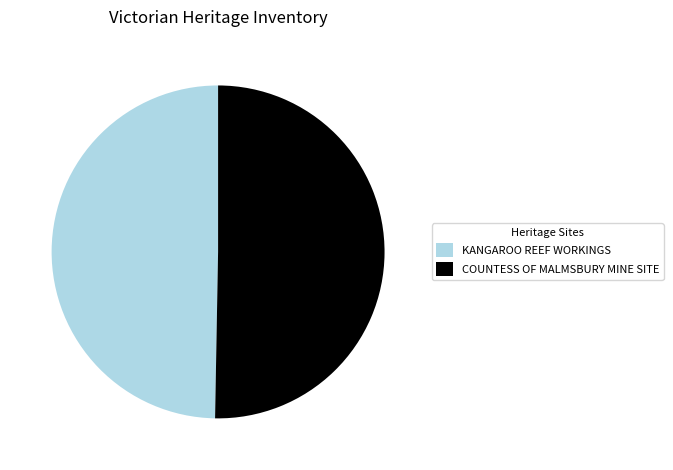

Approximately how many times larger is the value at COUNTESS OF MALMSBURY MINE SITE compared to KANGAROO REEF WORKINGS?

1.0